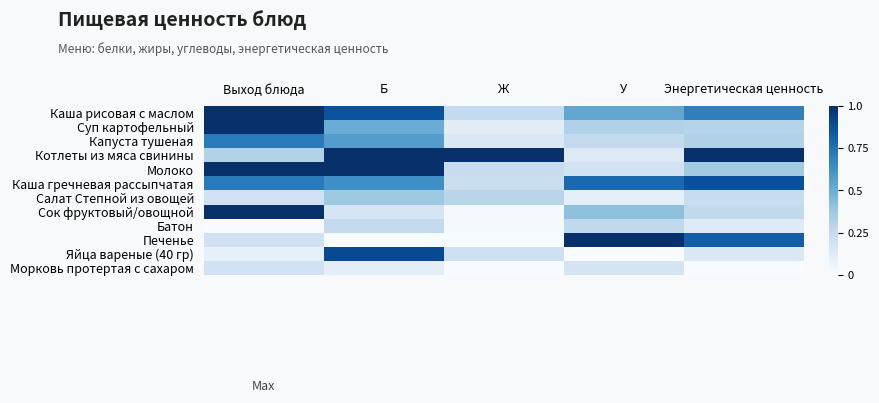

What is the greatest value displayed?

1.0